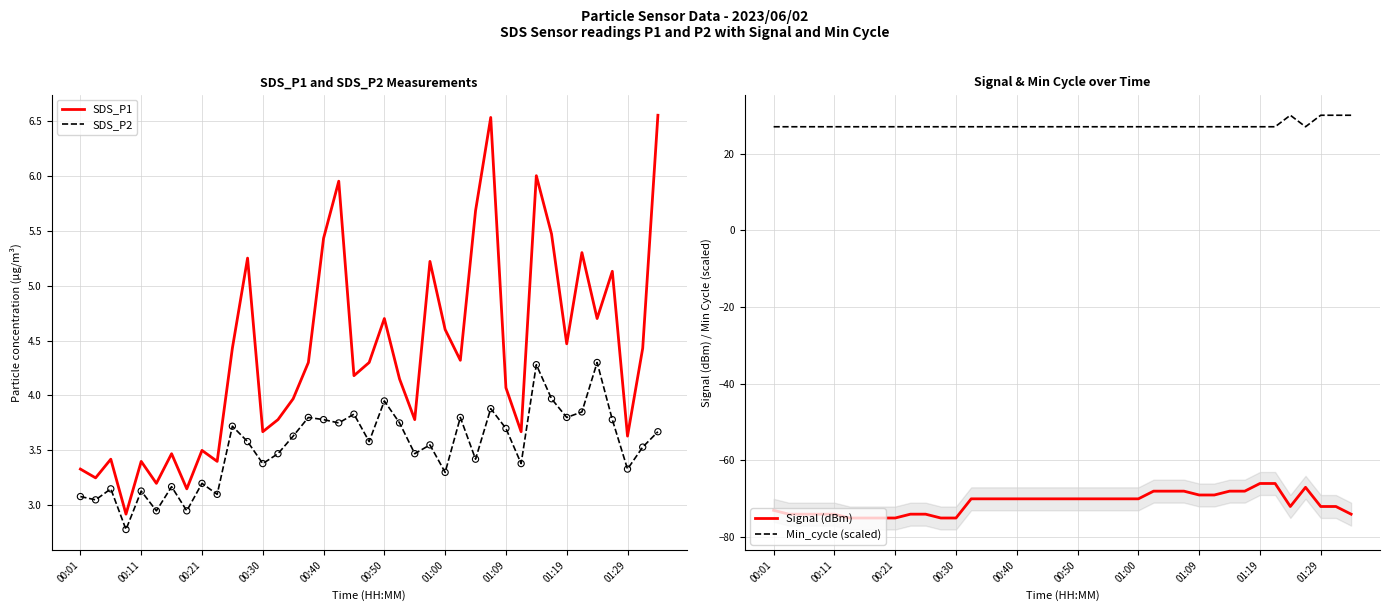

What is the maximum value for SDS_P2?

4.3